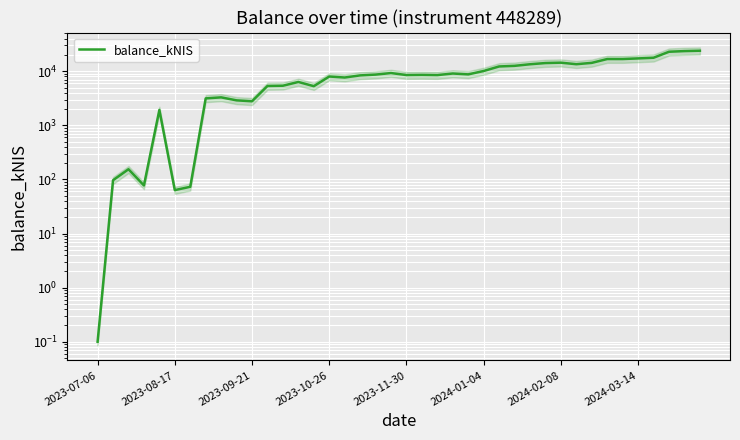

True or false: the data has more than 0 interior local peaks.

True